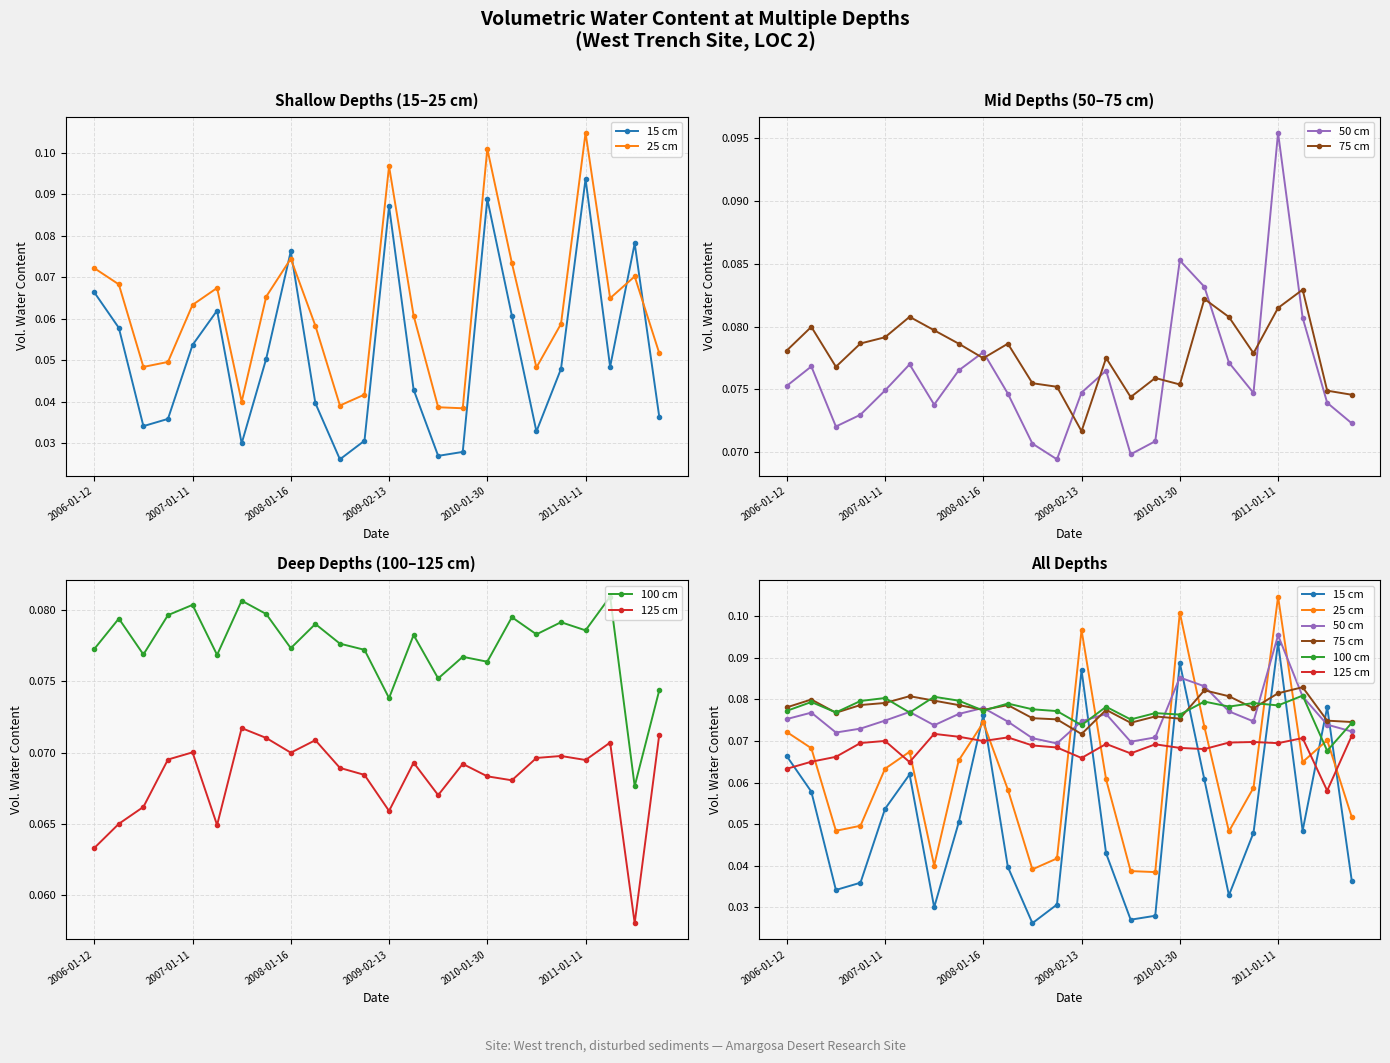

At 10, list the series in order from largest to smallest.

100 cm, 75 cm, 50 cm, 125 cm, 25 cm, 15 cm